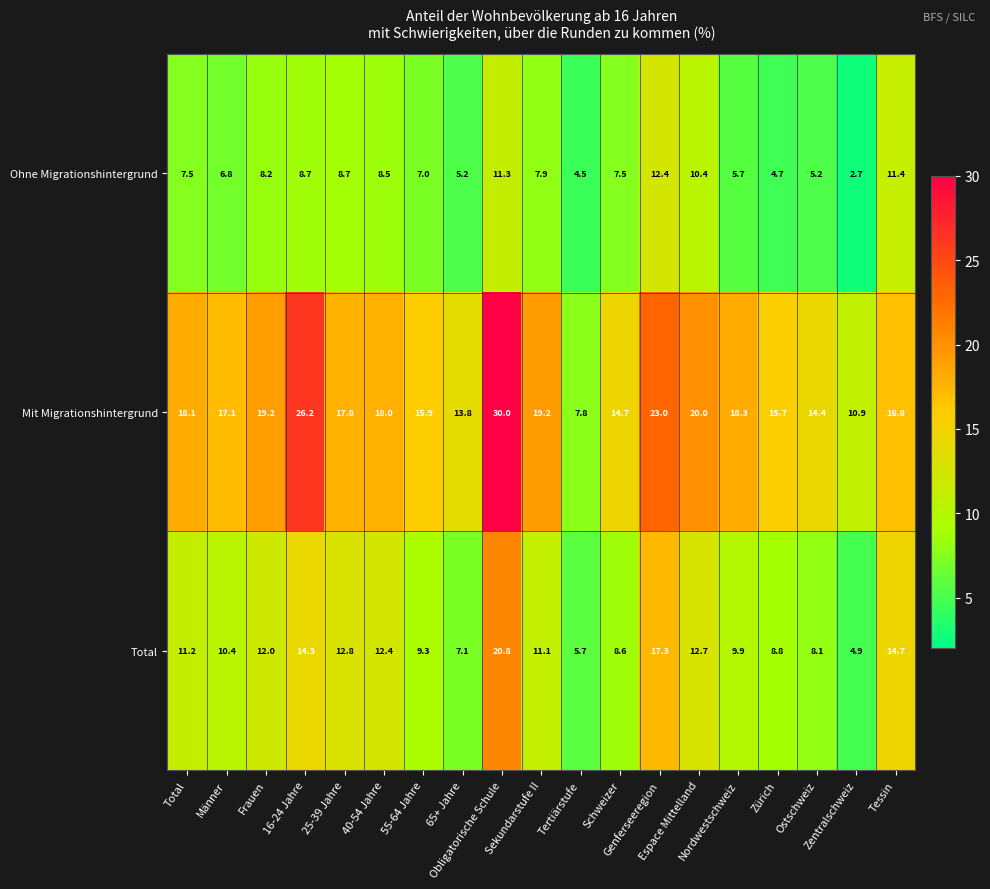

What is the maximum value shown in the chart?

30.0